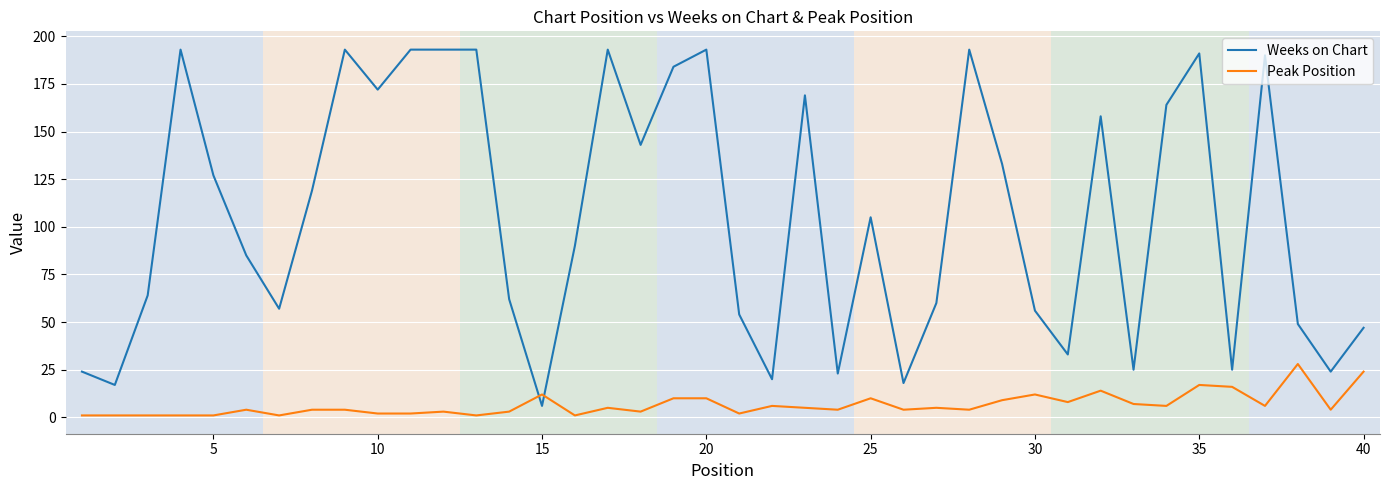

True or false: Peak Position and Weeks on Chart cross at least once.

True